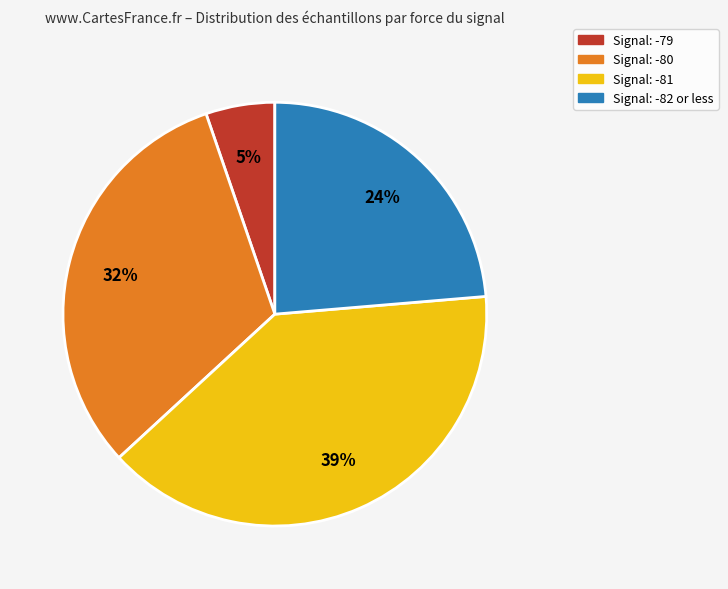

To the nearest percent, what is the average slice percentage?

25%